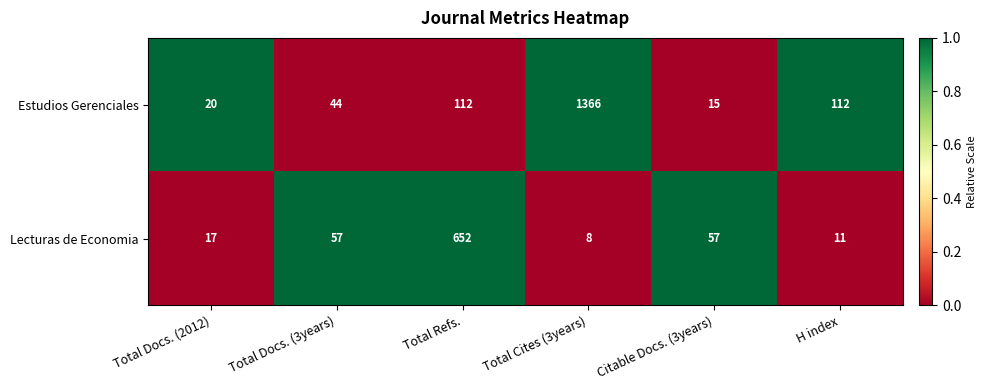

Which category has the highest value across all series?

Total Cites (3years)